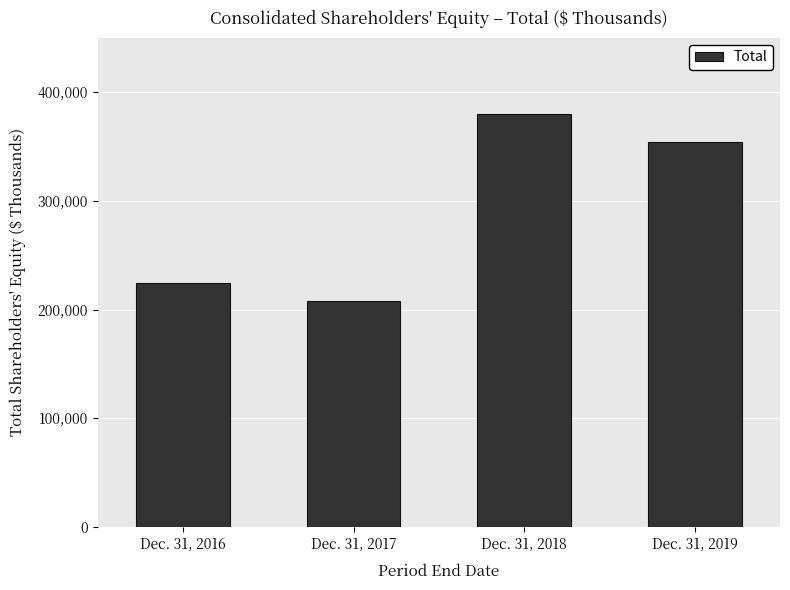

Rank the categories by value from highest to lowest.

Dec. 31, 2018, Dec. 31, 2019, Dec. 31, 2016, Dec. 31, 2017